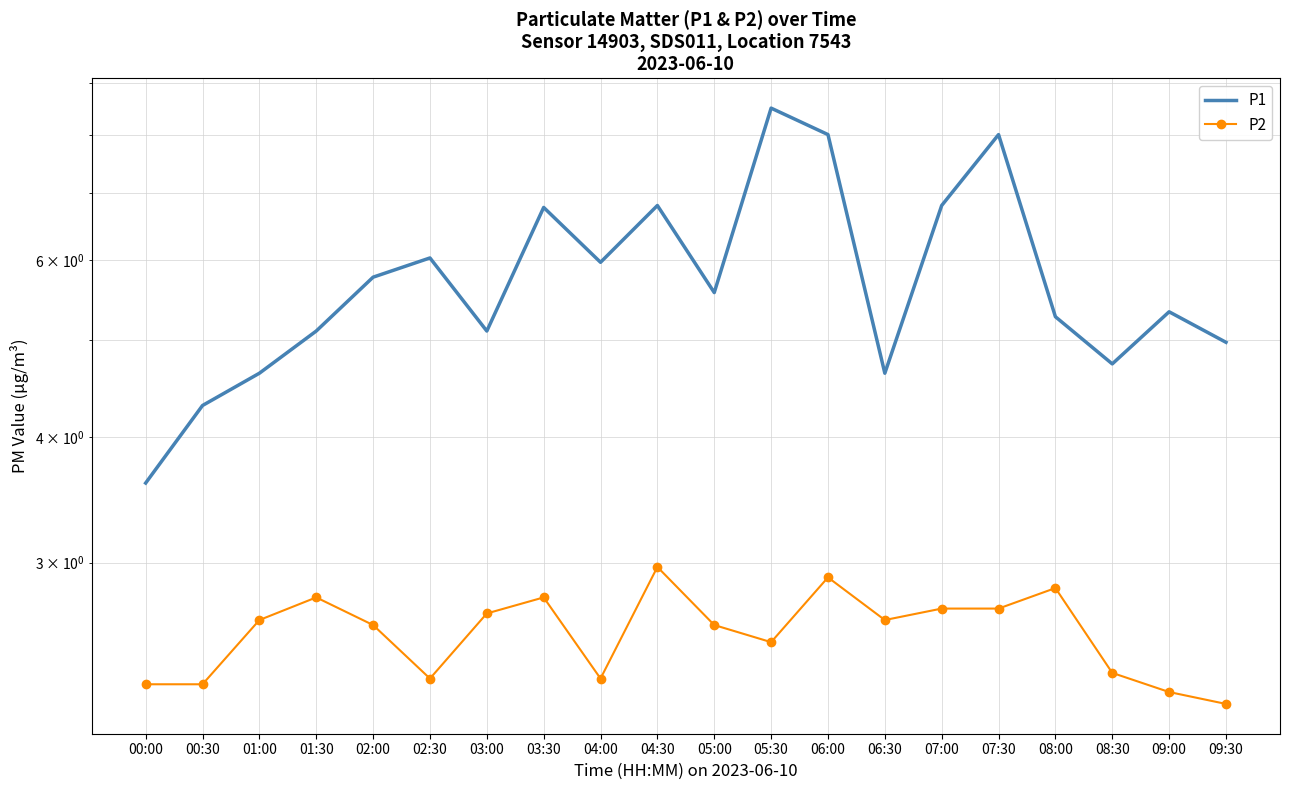

Which series has the largest total across all categories?

P1